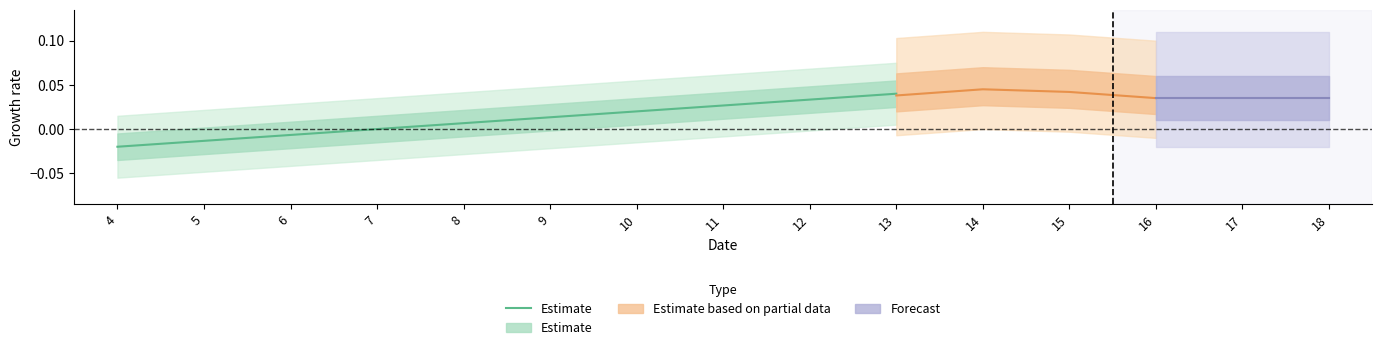

How many values are below 0?

4